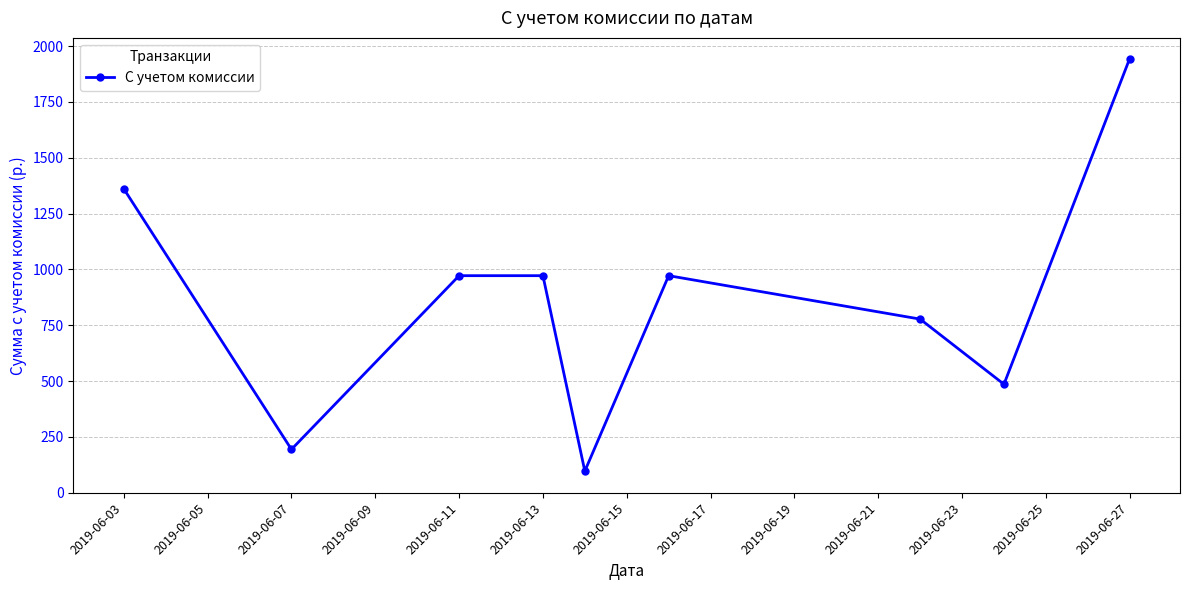

What is the difference between the maximum and minimum values?

1846.8